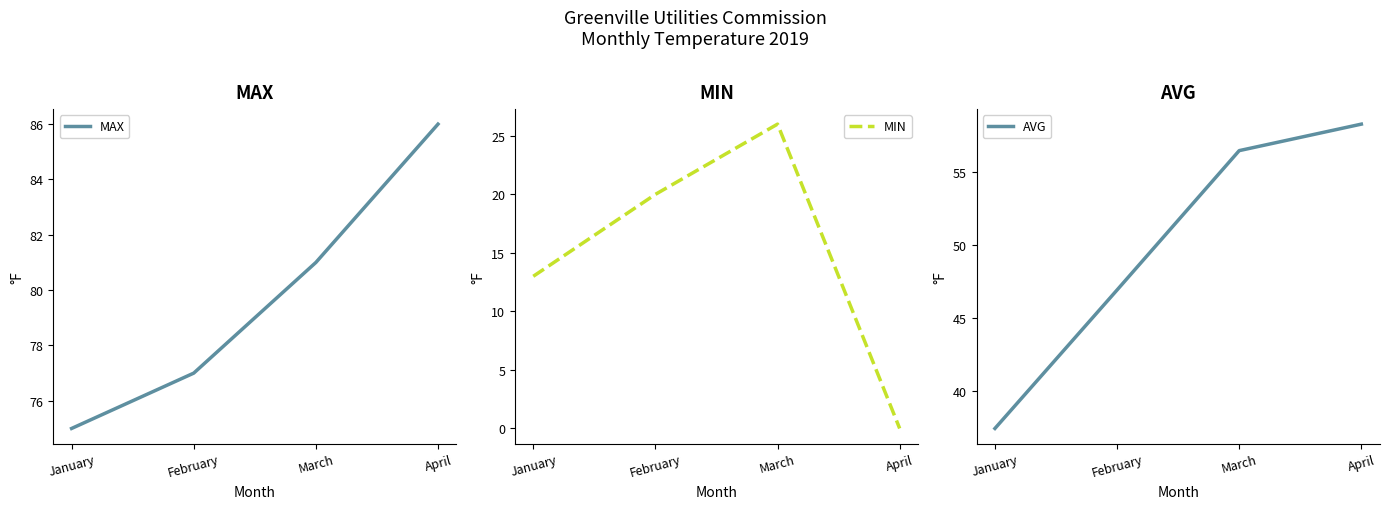

Does the chart have visible grid lines?

No